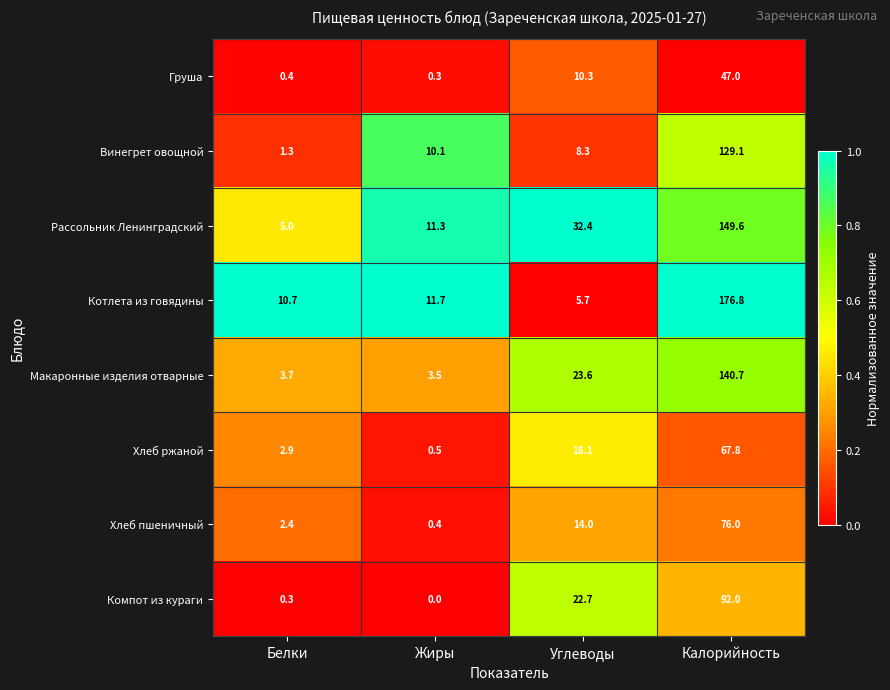

Rank the series at Калорийность from lowest to highest value.

Груша, Хлеб ржаной, Хлеб пшеничный, Компот из кураги, Винегрет овощной, Макаронные изделия отварные, Рассольник Ленинградский, Котлета из говядины